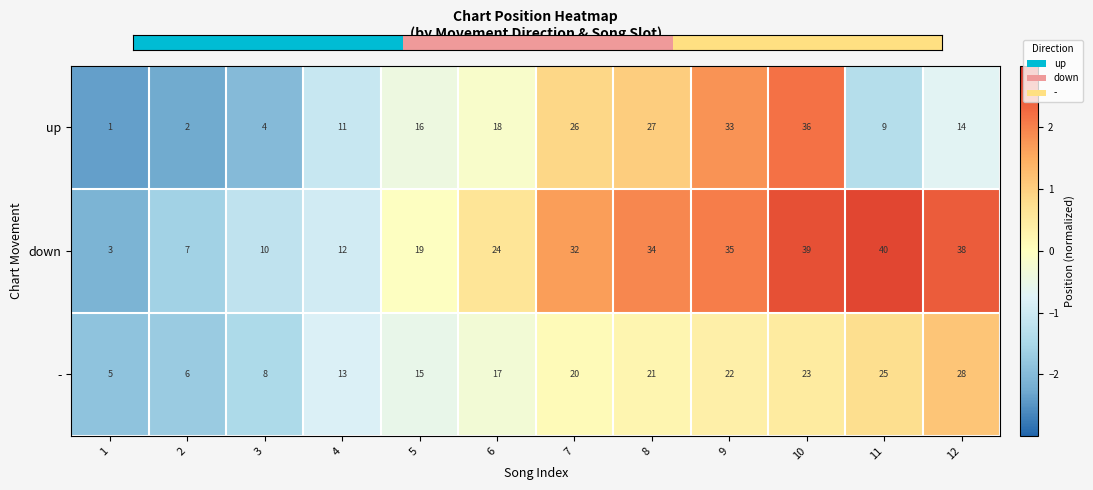

At which category is the sum across all series the highest?

10